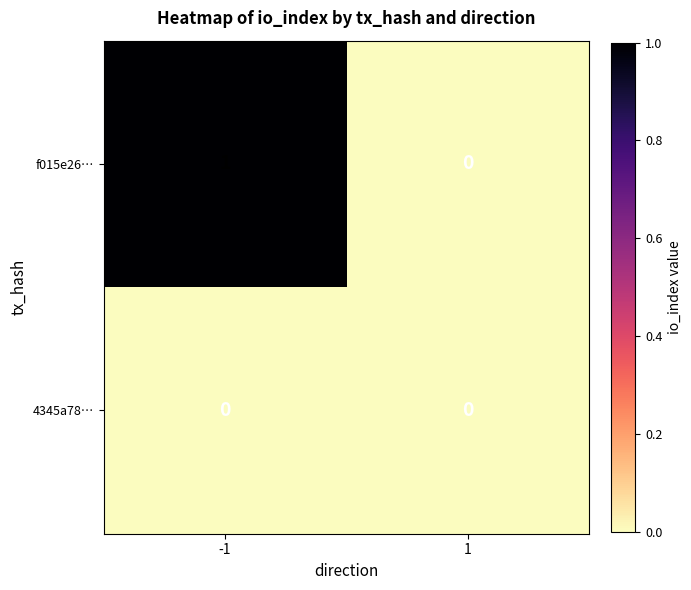

Reading right to left, extract all data points from this chart.

f015e26…: 1=0	-1=1
4345a78…: 1=0	-1=0